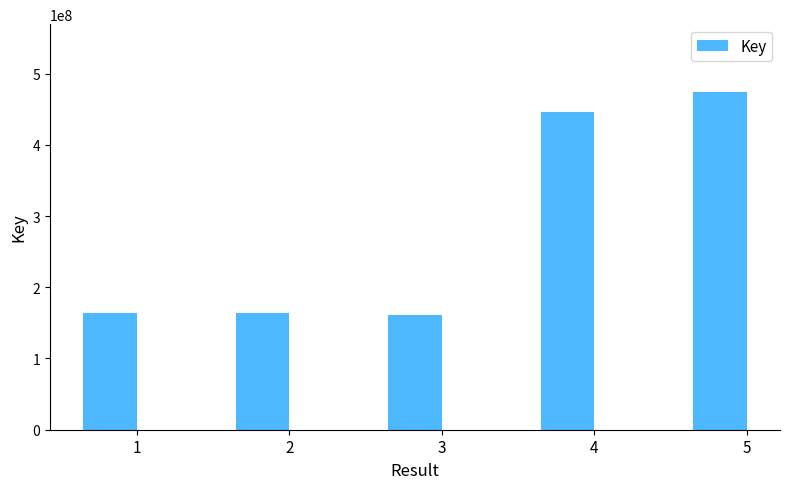

Is it true that the value at 5 is 474460317?

True